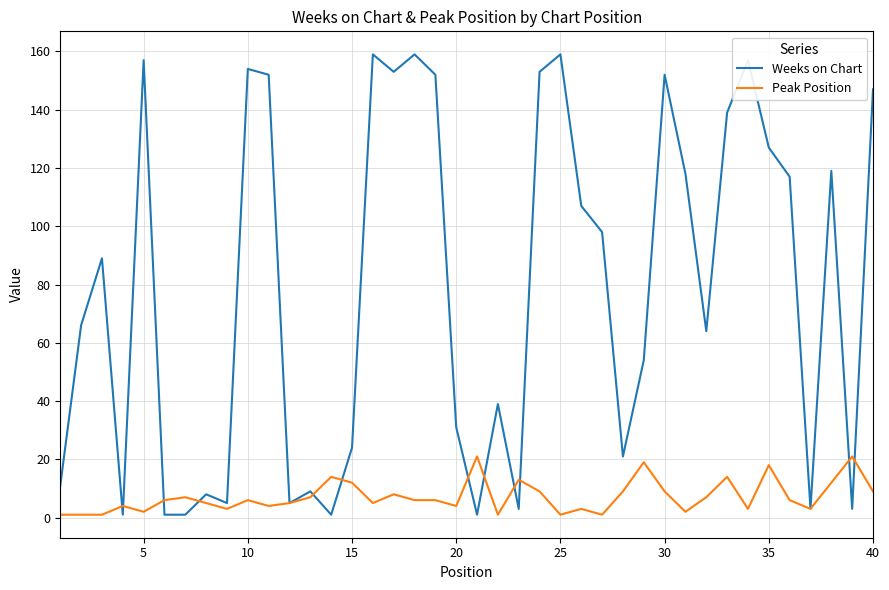

What is the difference between the maximum and minimum values in the Weeks on Chart series?

158